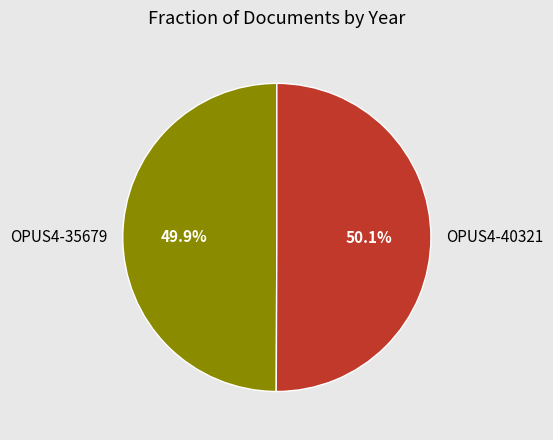

How many segments does this pie chart have?

2